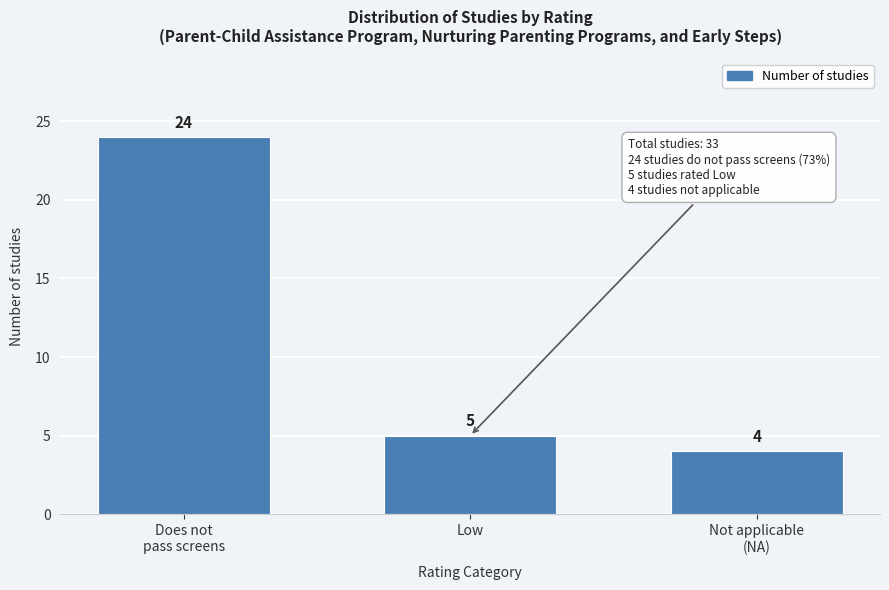

Reading left to right, list all the values displayed in this chart.

24	5	4